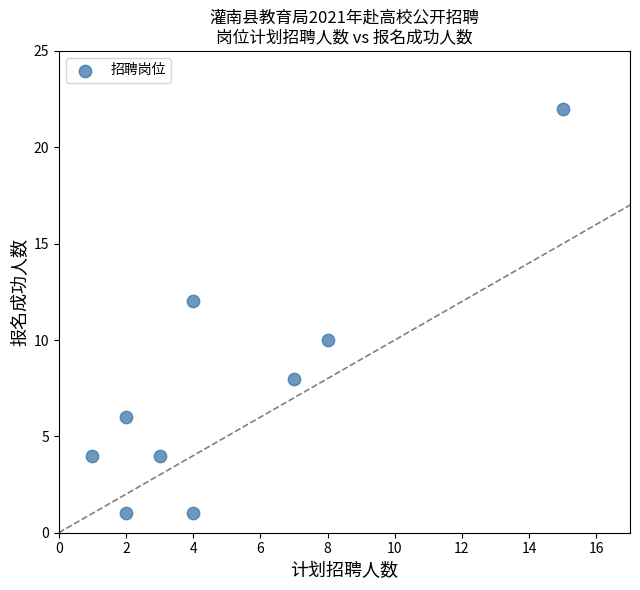

What is the range of X values (max minus min)?

14